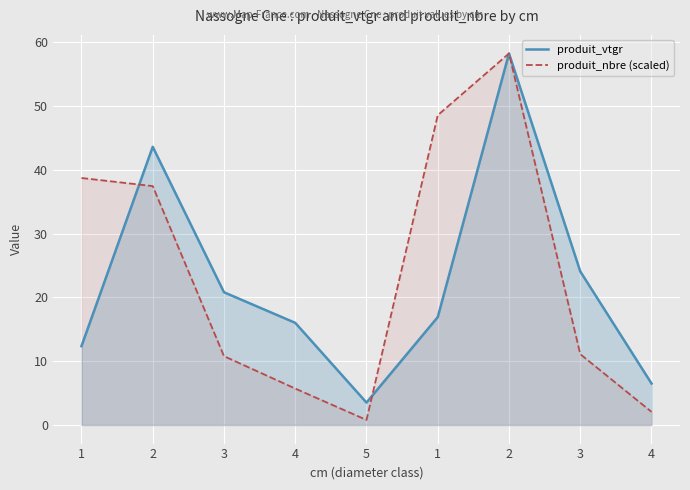

At 4, list the series in order from largest to smallest.

produit_vtgr, produit_nbre (scaled)